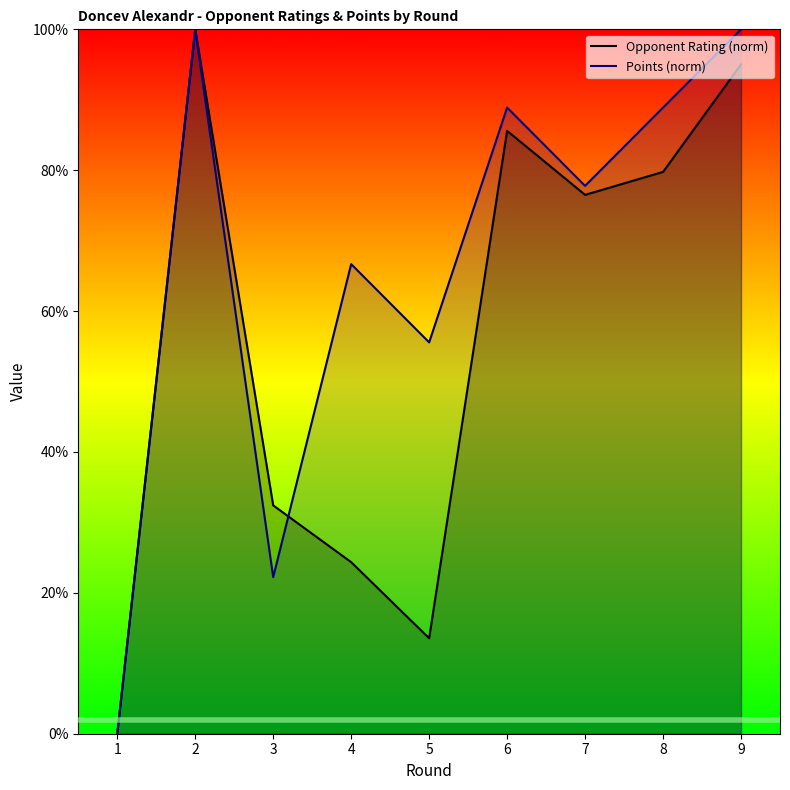

Between which two adjacent categories do Opponent Rating (norm) and Points (norm) first intersect?

3 and 4